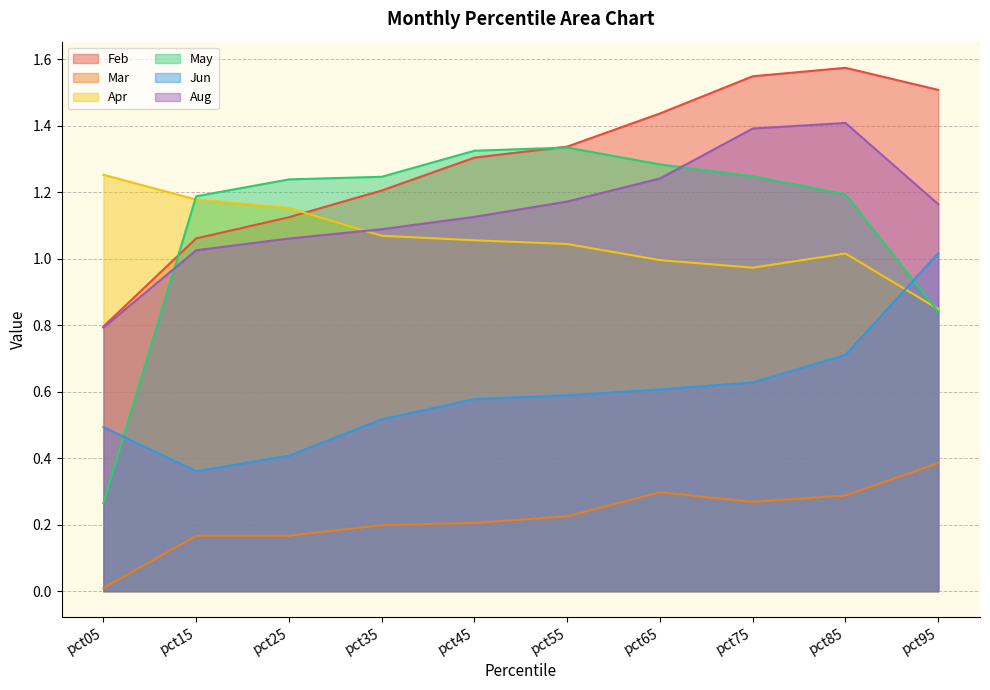

What is the average value of the Jun series?

0.6